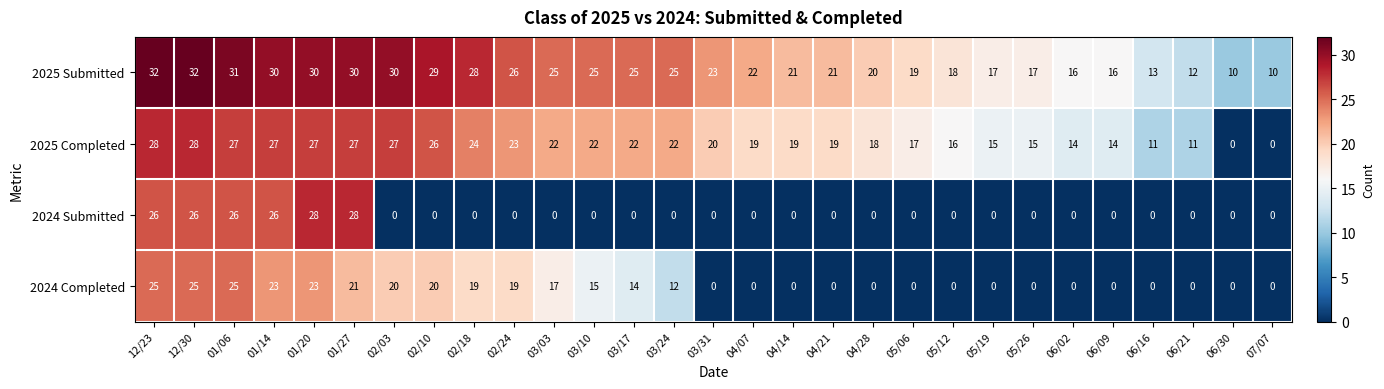

Is it true that 2025 Completed equals 4 at 06/02?

False